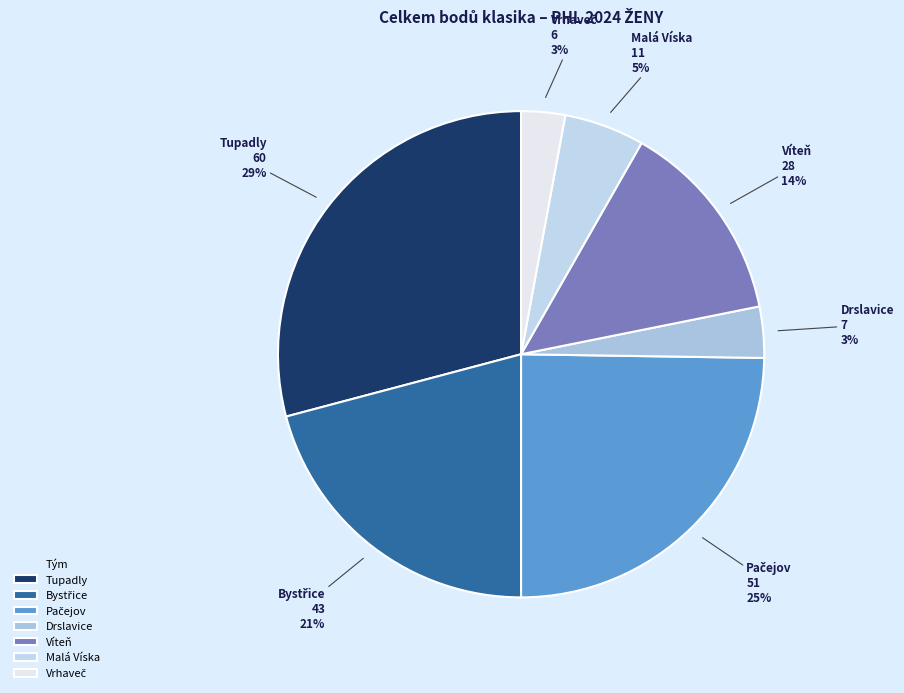

Which slice is the largest?

Tupadly